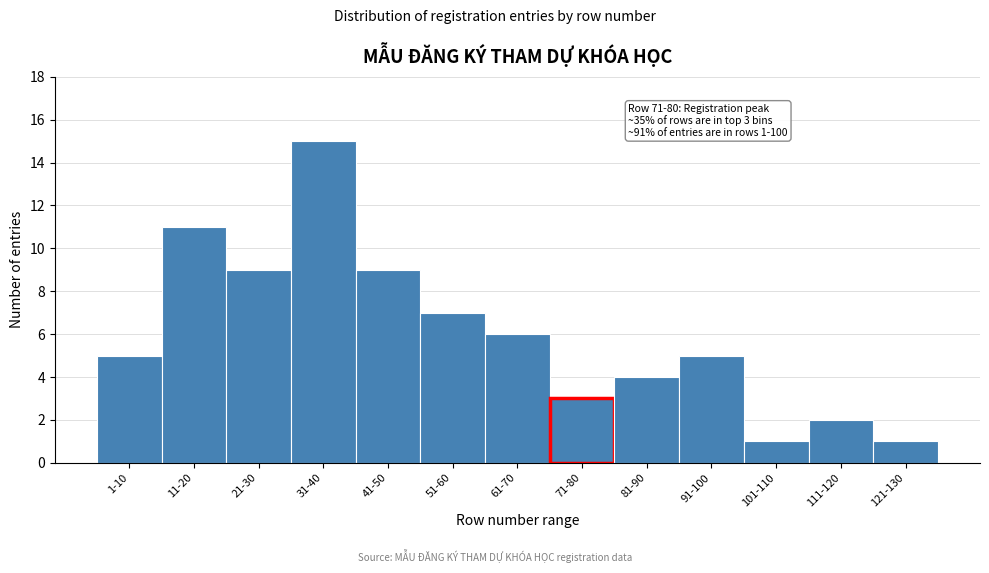

Reading left to right, extract all data points from this chart.

5	11	9	15	9	7	6	3	4	5	1	2	1